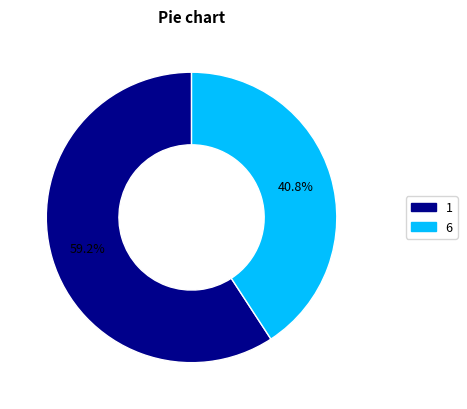

What is the ratio of the value at 1 to the value at 6?

1.5